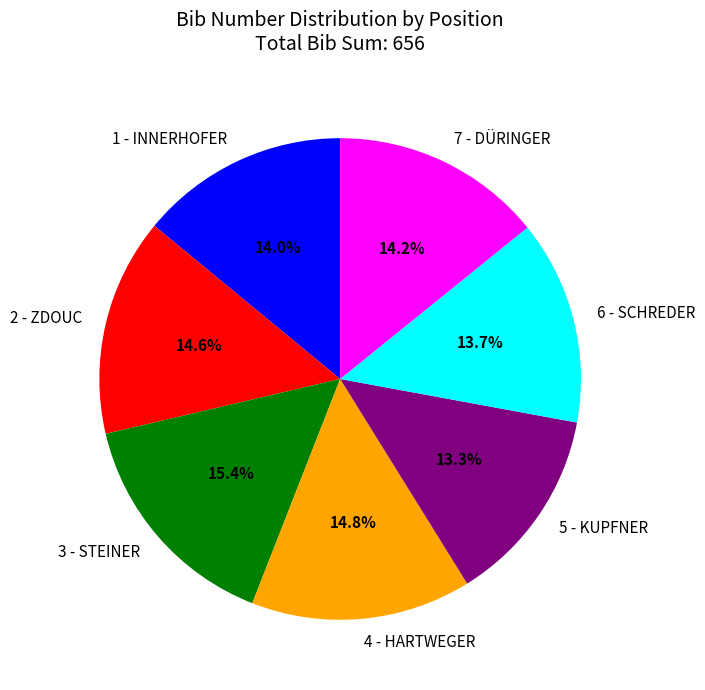

Which slice is the largest?

3 - STEINER